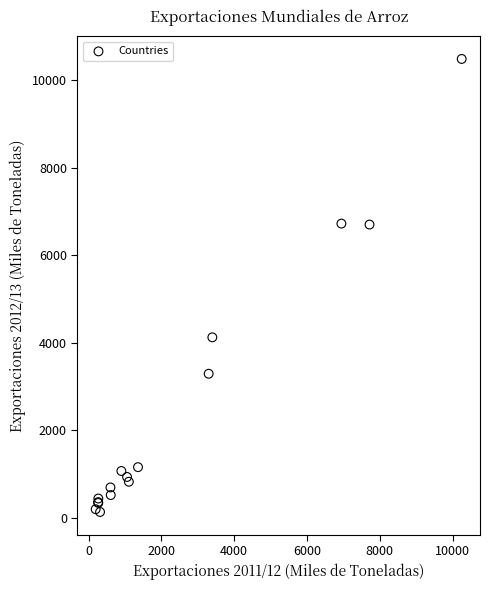

What Y value in the scatter plot is closest to 5310?

4126